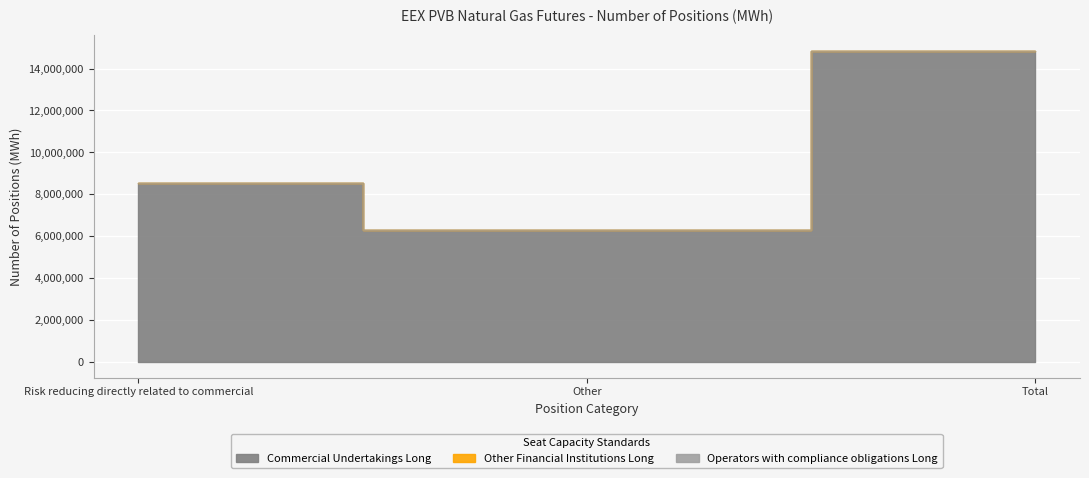

What is the label of the 2nd point from the right?

Other